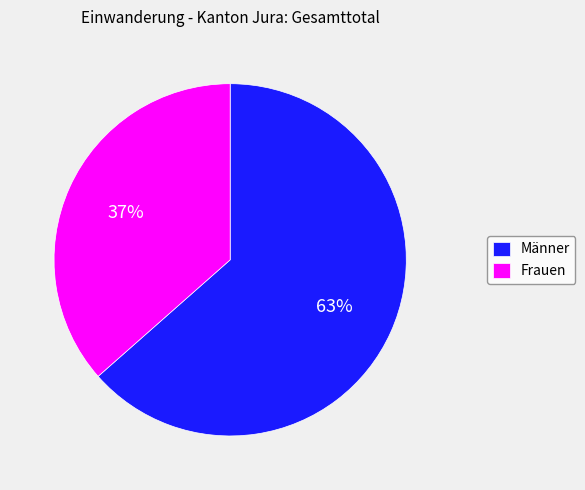

The Frauen slice represents 45% of the pie. True or false?

False